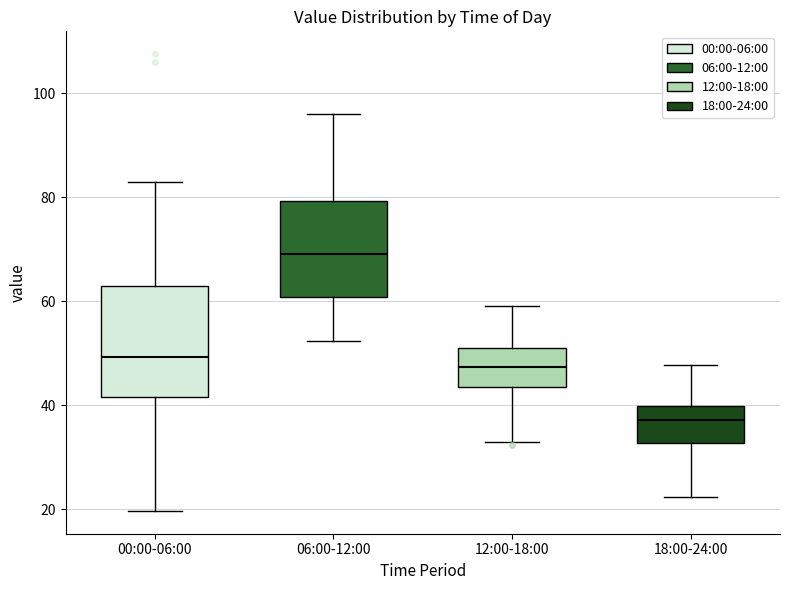

Which box has the lowest median line?

18:00-24:00